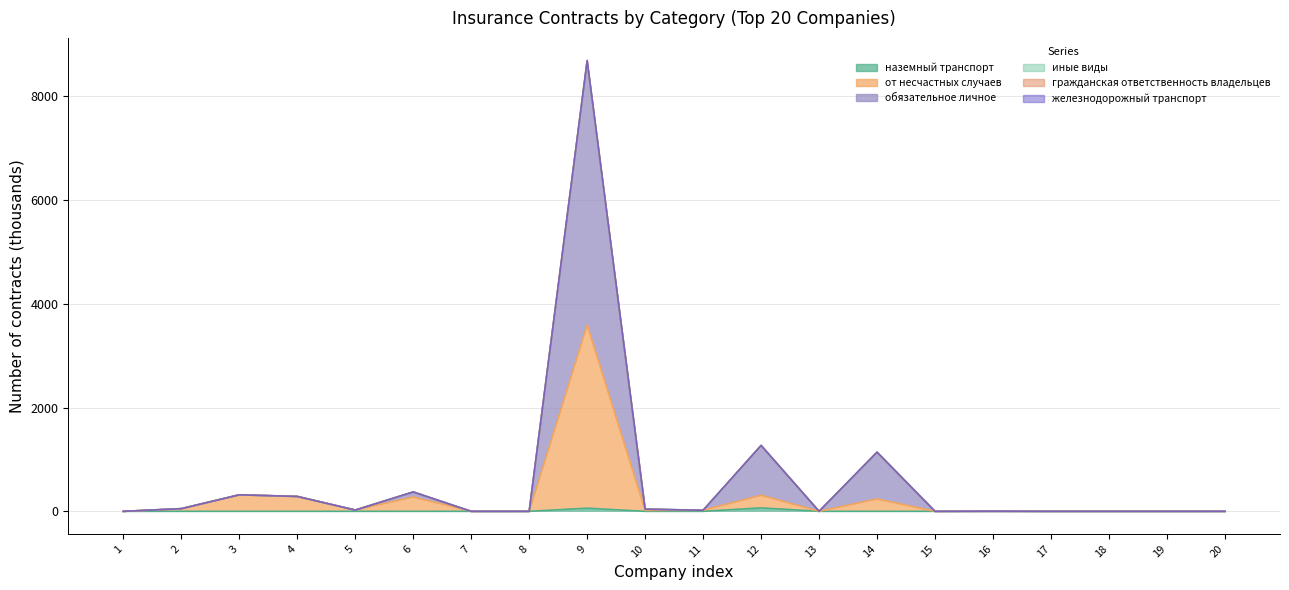

How many interior local valleys does the col_29 (наземный транспорт) series have?

2